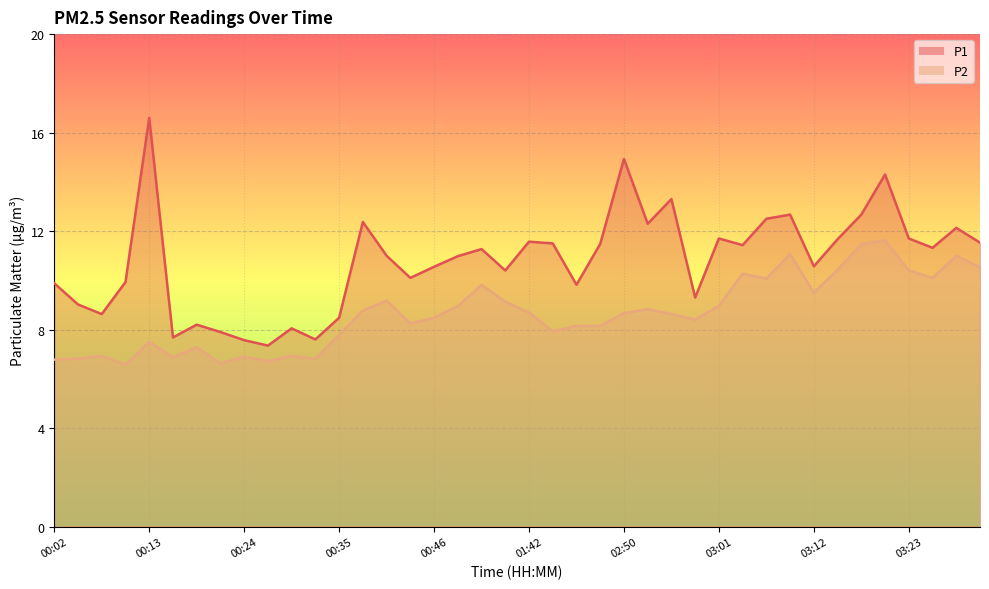

What is the label of the 33rd point from the left?

03:12